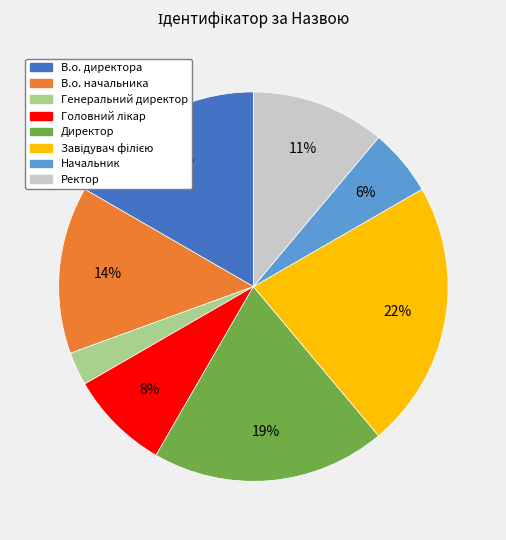

Count the number of slices in the pie.

8